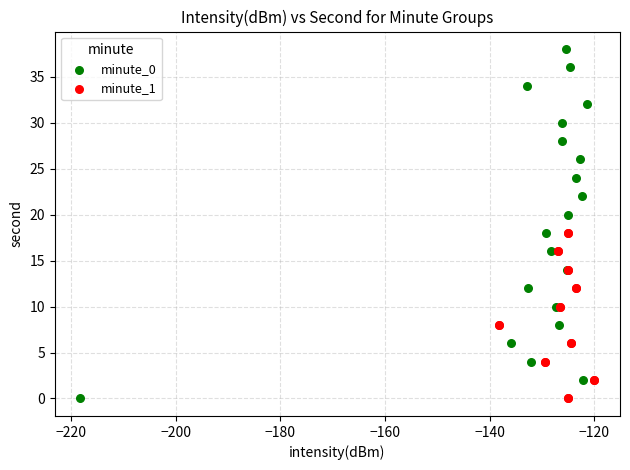

Which series has the largest Y range (max minus min)?

minute_0